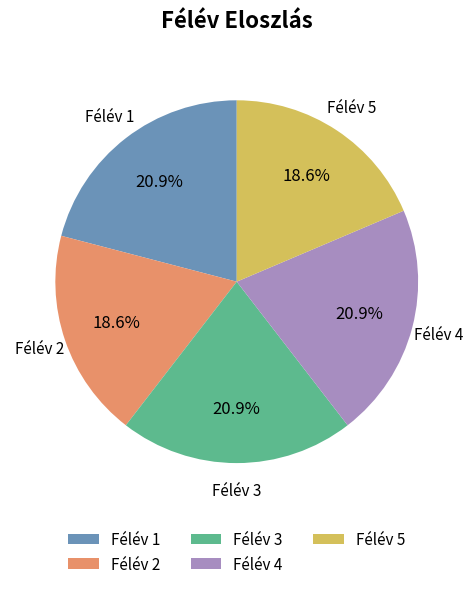

What is the total percentage of Félév 2 and Félév 3?

39.5%